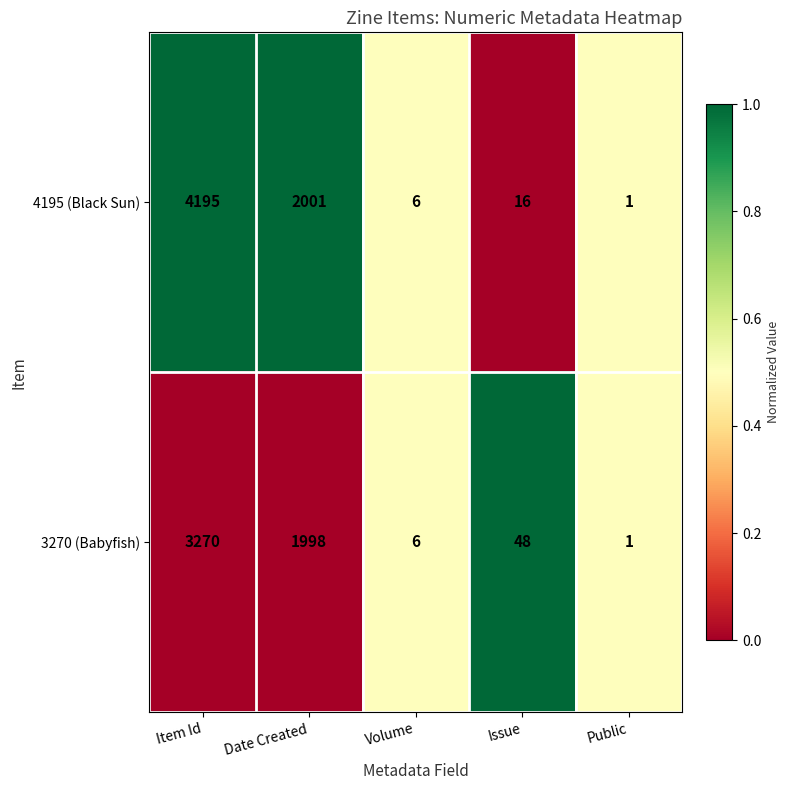

Reading left to right, list all the values displayed in this chart.

4195 (Black Sun): 4195	2001	6	16	1
3270 (Babyfish): 3270	1998	6	48	1